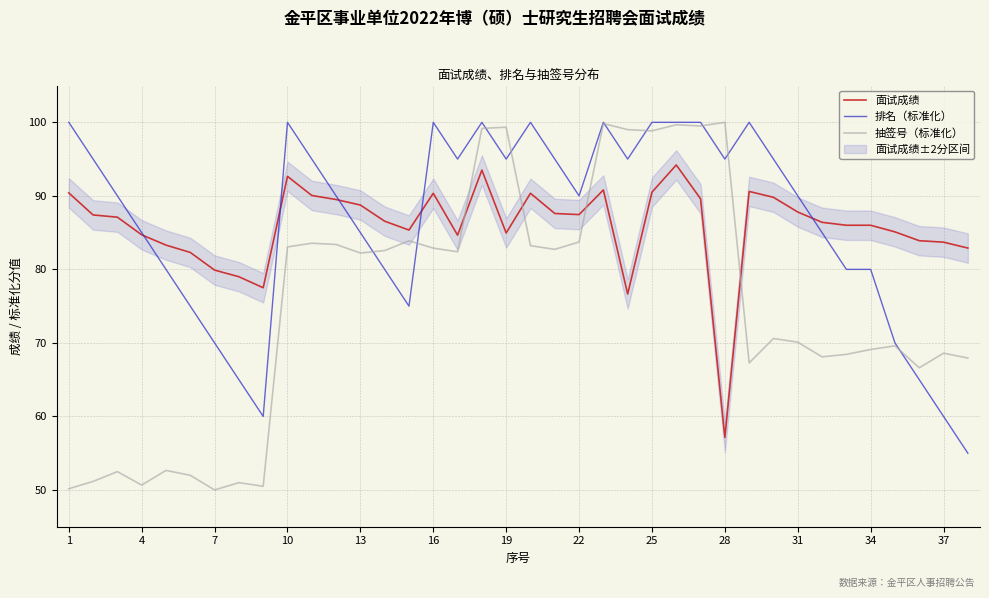

What value does the 排名（标准化） series have at 13?

85.0